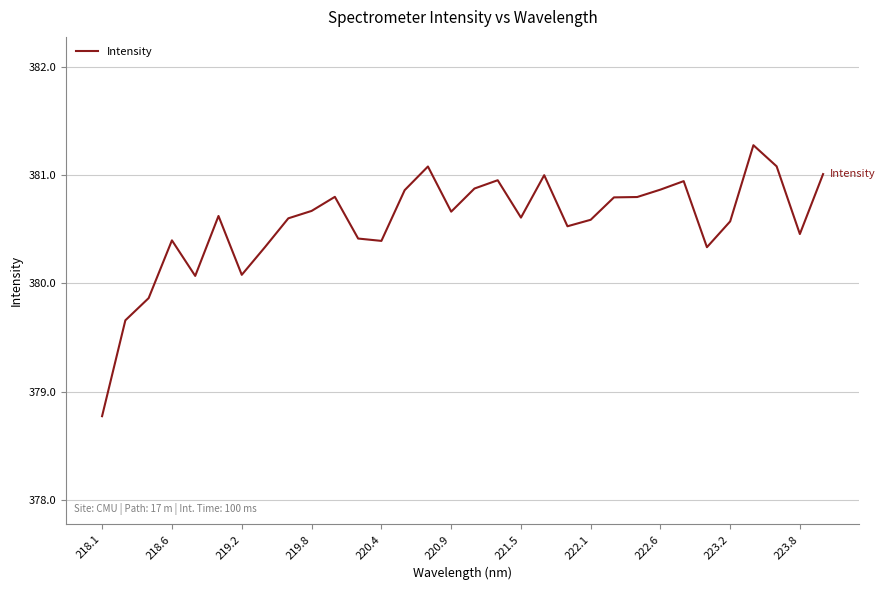

What is the minimum value shown in the chart?

378.8